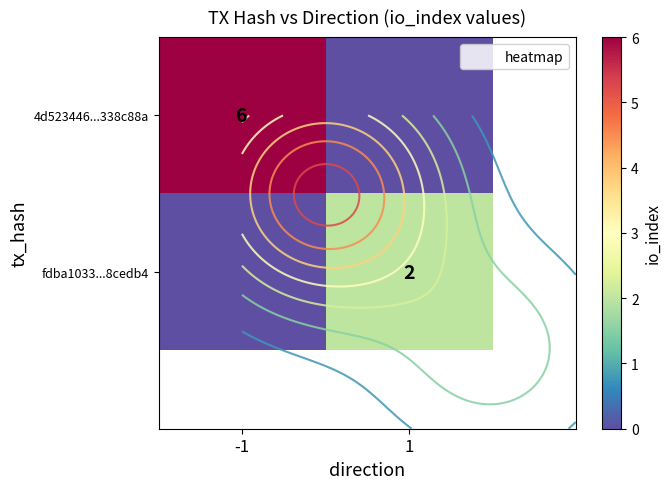

What is the highest value of the 4d523446...338c88a series?

6